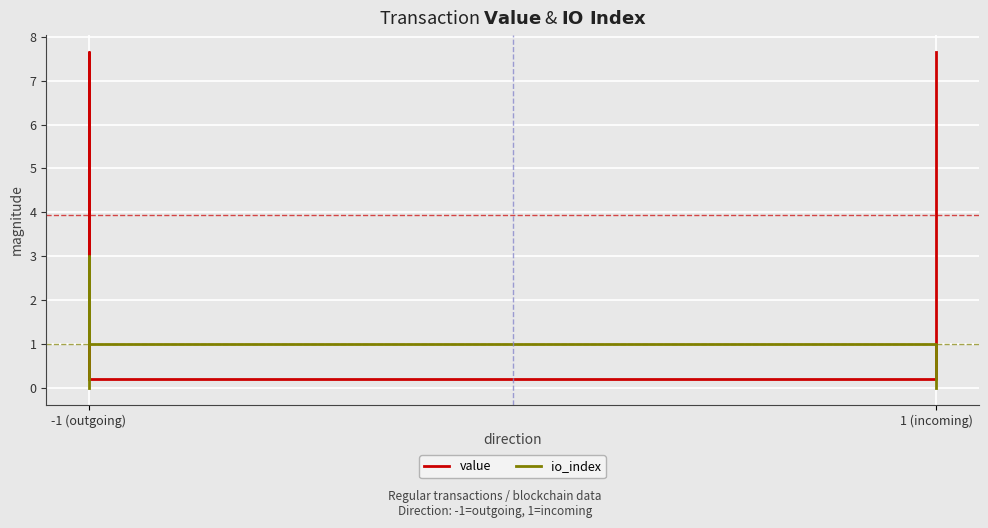

What is the maximum value shown in the chart?

7.7